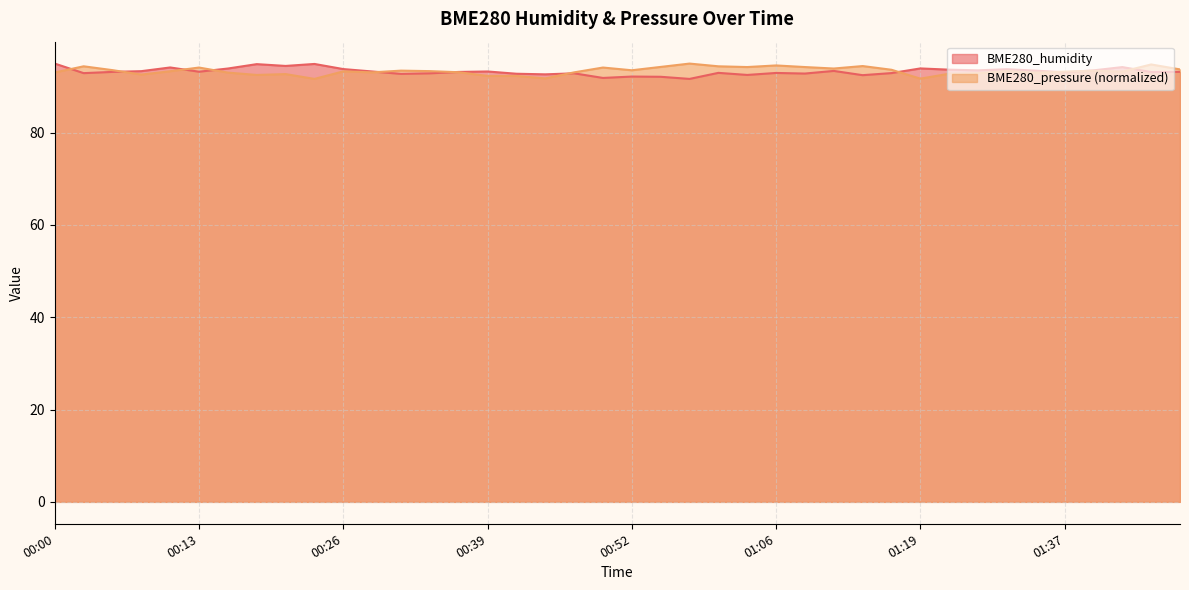

What is the sum of the BME280_pressure values at 00:16 and 01:30?

185.8